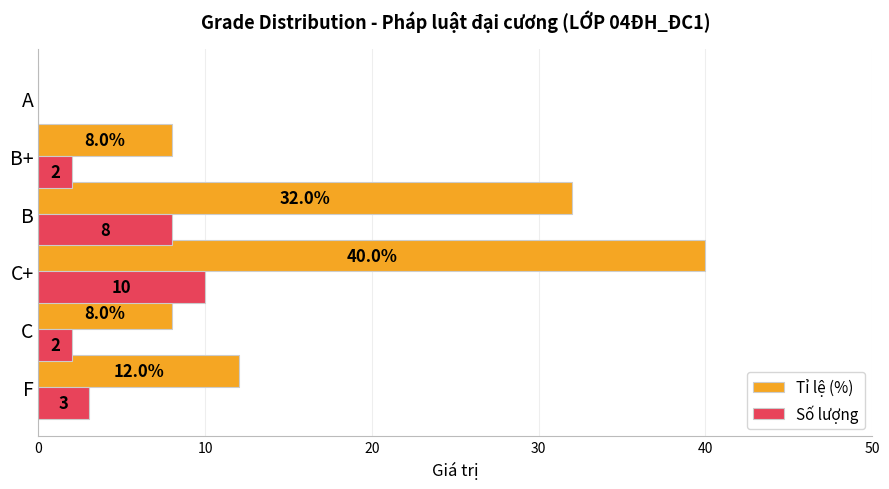

Which category has the highest value in the Số lượng series?

C+